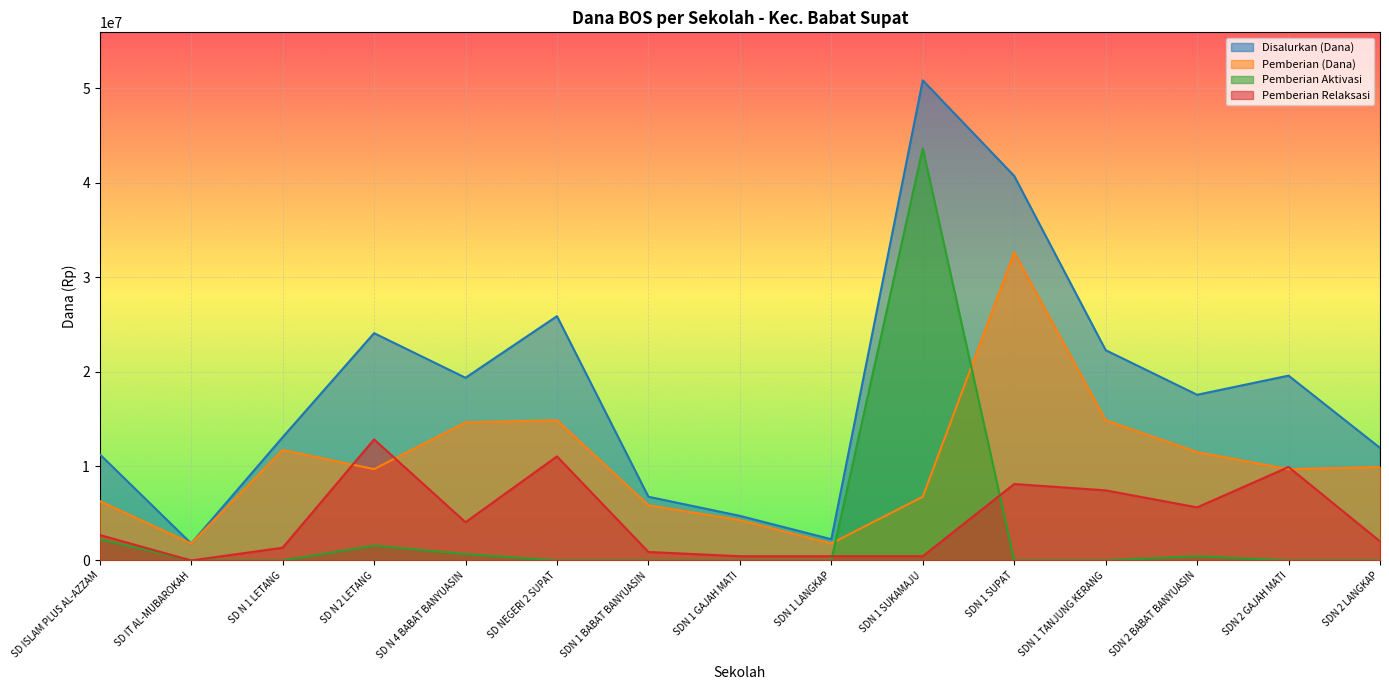

Rank the categories by Pemberian Aktivasi value from highest to lowest.

SDN 1 SUKAMAJU, SD ISLAM PLUS AL-AZZAM, SD N 2 LETANG, SD N 4 BABAT BANYUASIN, SDN 2 BABAT BANYUASIN, SD IT AL-MUBAROKAH, SD N 1 LETANG, SD NEGERI 2 SUPAT, SDN 1 BABAT BANYUASIN, SDN 1 GAJAH MATI, SDN 1 LANGKAP, SDN 1 SUPAT, SDN 1 TANJUNG KERANG, SDN 2 GAJAH MATI, SDN 2 LANGKAP